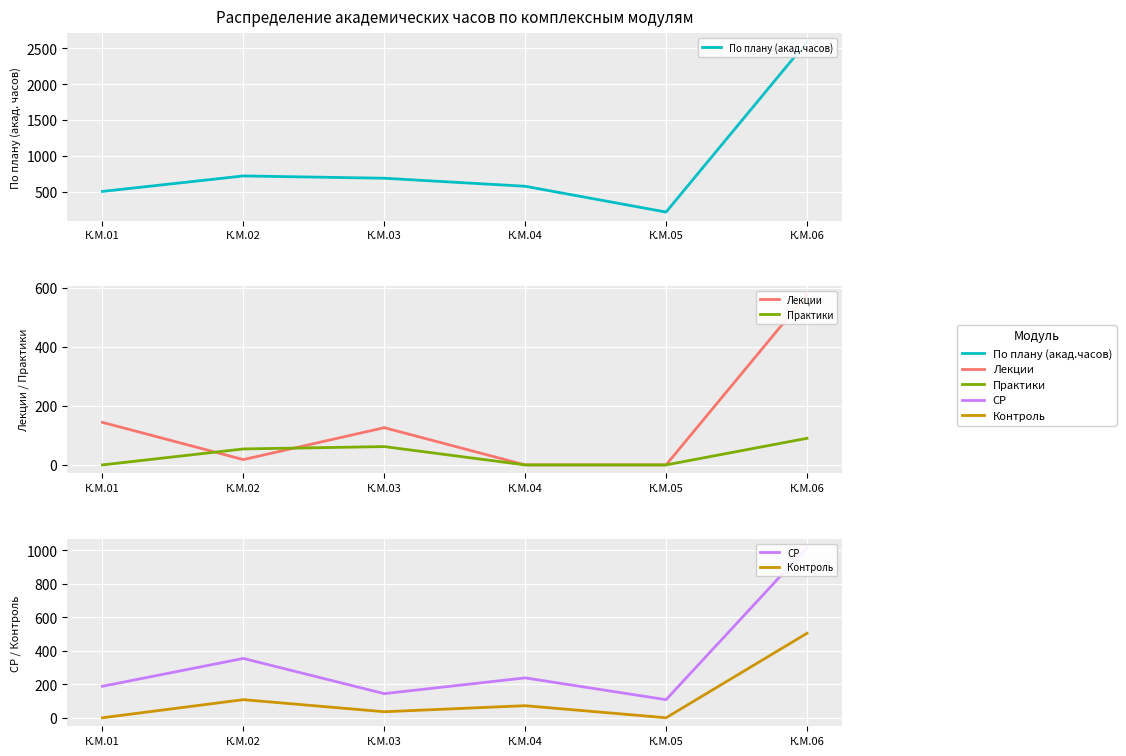

True or false: По плану (акад.часов) and Практики cross at least once.

False